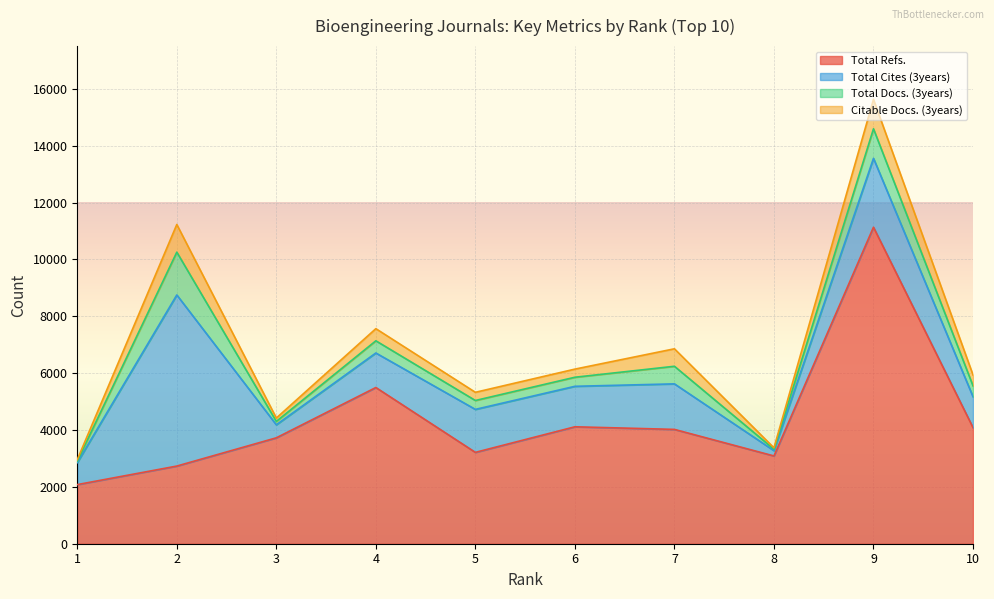

At which label is Total Docs. (3years) closest to 778?

7